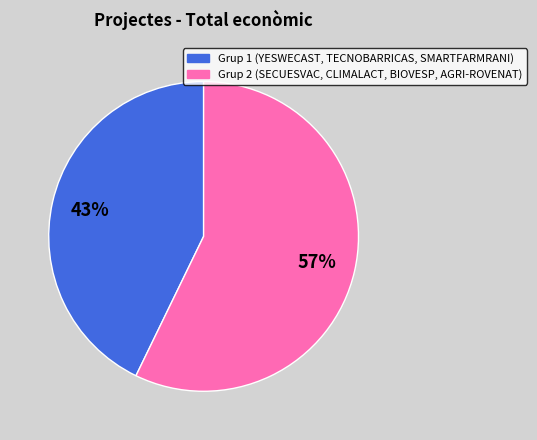

Is there any slice that represents more than half of the pie?

Yes